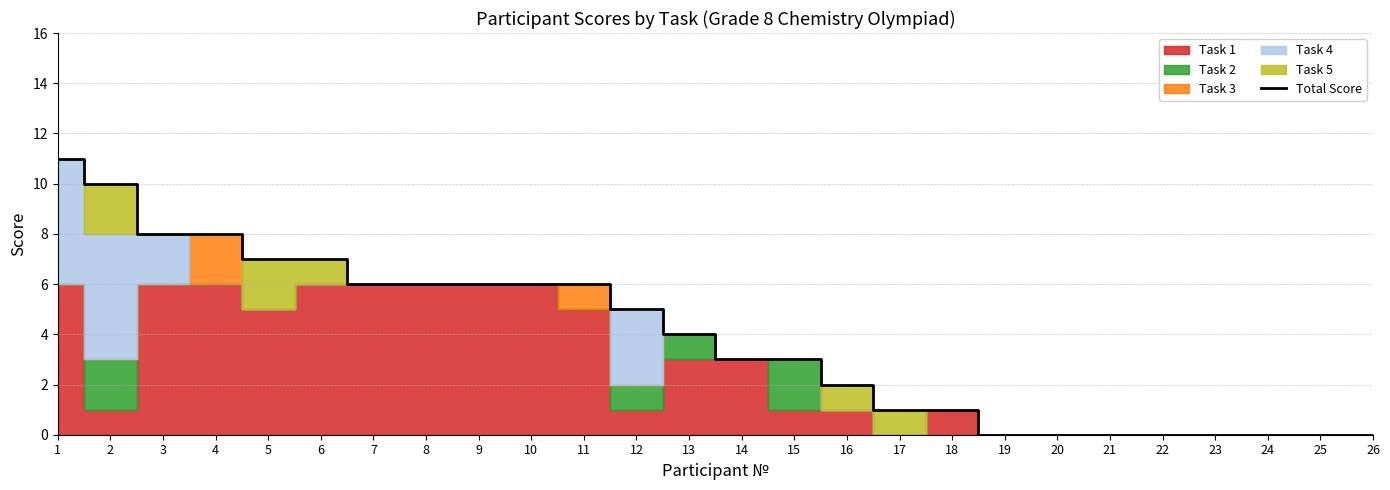

What is the change in value from 18 to 20?

-1